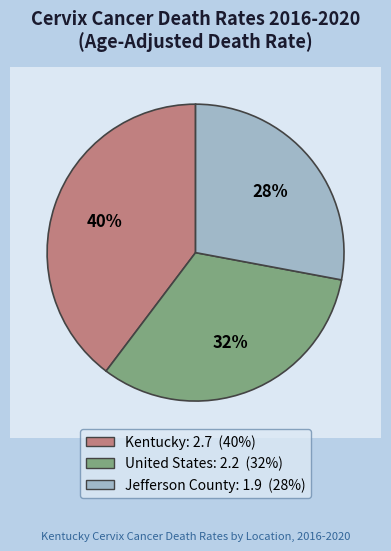

How much of the chart is everything except Jefferson County?

72.1%